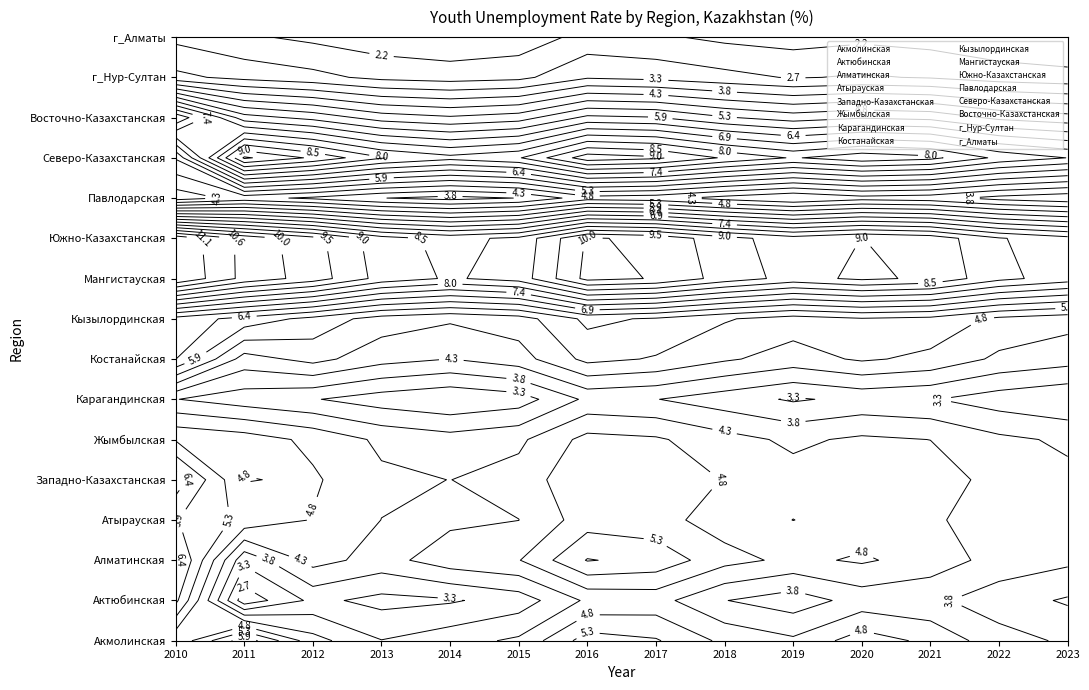

What value does the Алматинская series have at 7?

5.7